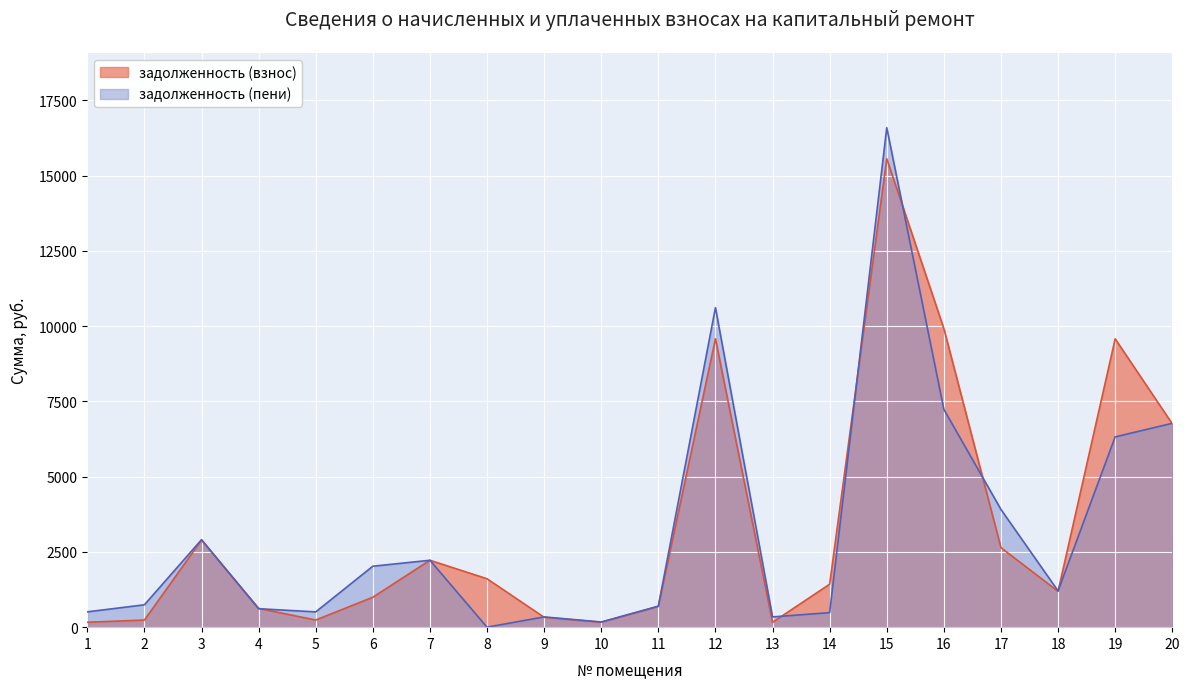

How many interior local valleys does the задолженность (взнос) series have?

4